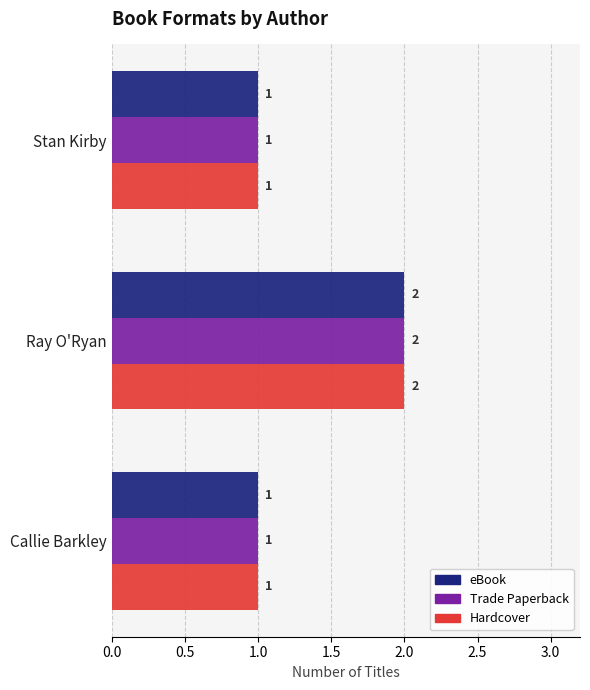

What is the sum of the Trade Paperback values at Ray O'Ryan and Callie Barkley?

3